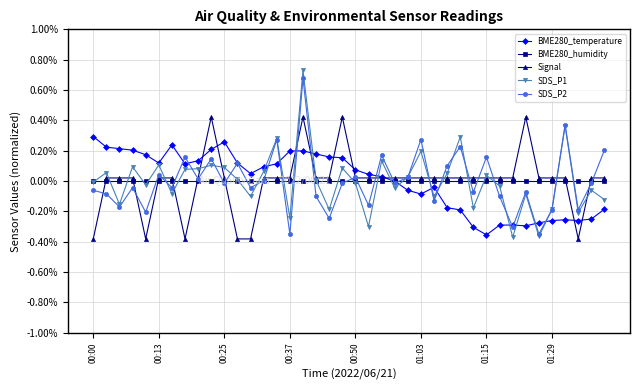

True or false: SDS_P2 has more than 2 interior local peaks.

True